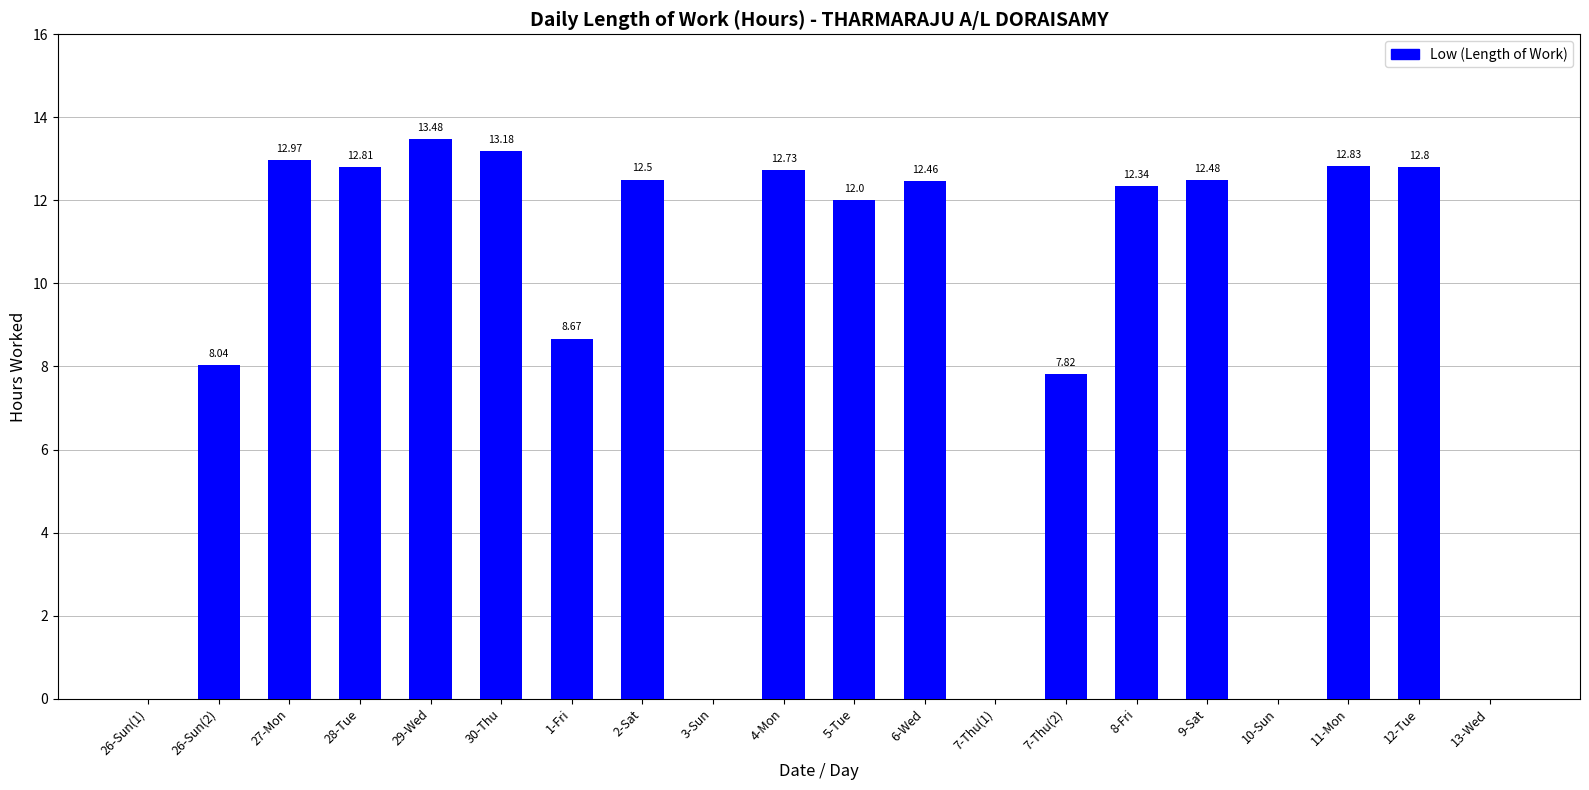

The chart shows a value of 12.8 at 11-Mon. True or false?

True